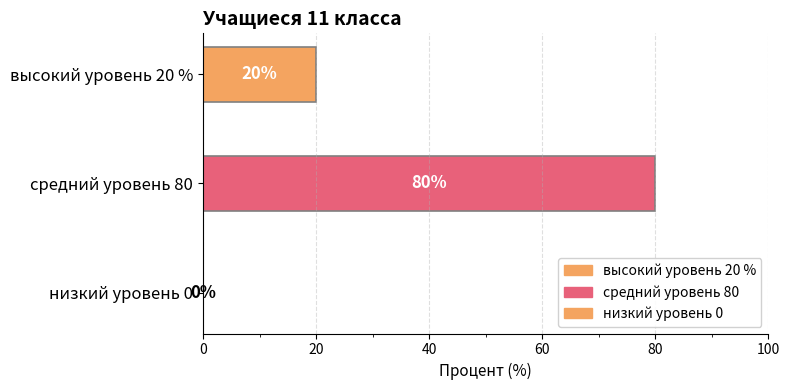

Read the value at средний уровень 80.

80